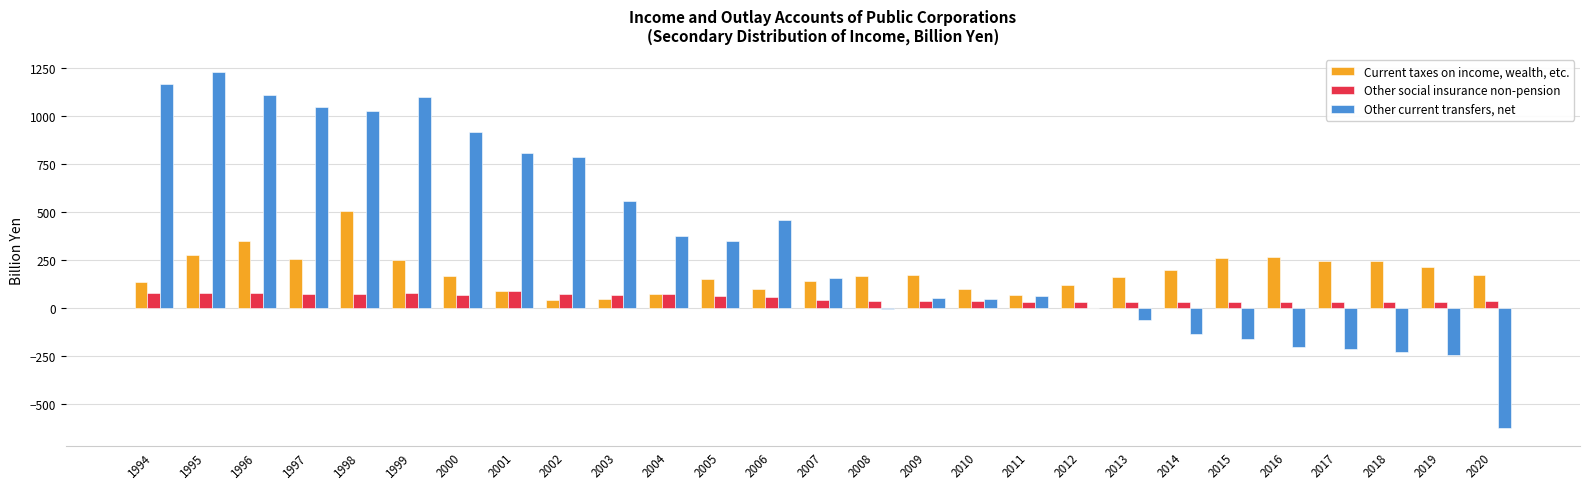

What is the maximum value shown in the chart?

1227.3